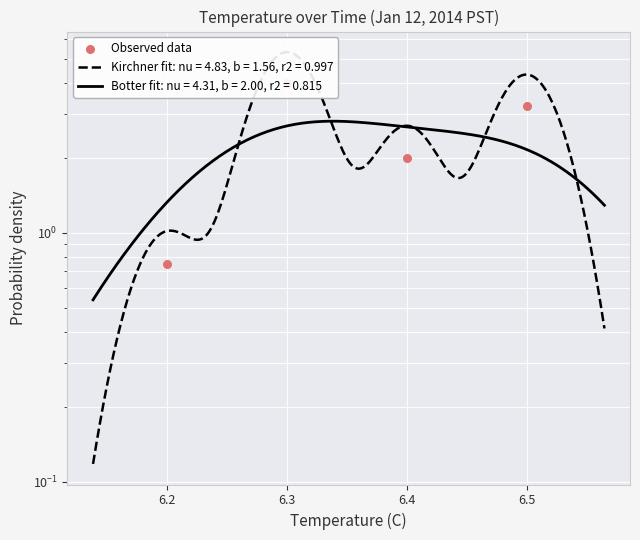

What is the ratio of the value at 6.2 to the value at 6.5?

0.2